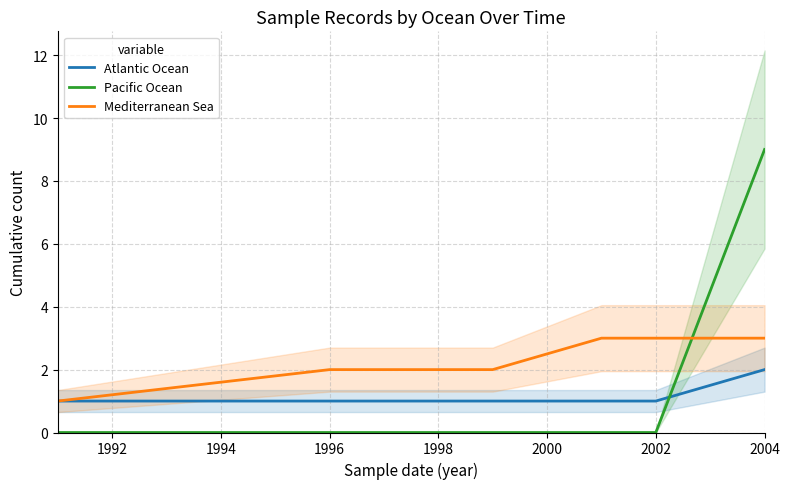

What is the maximum value for Pacific Ocean?

9